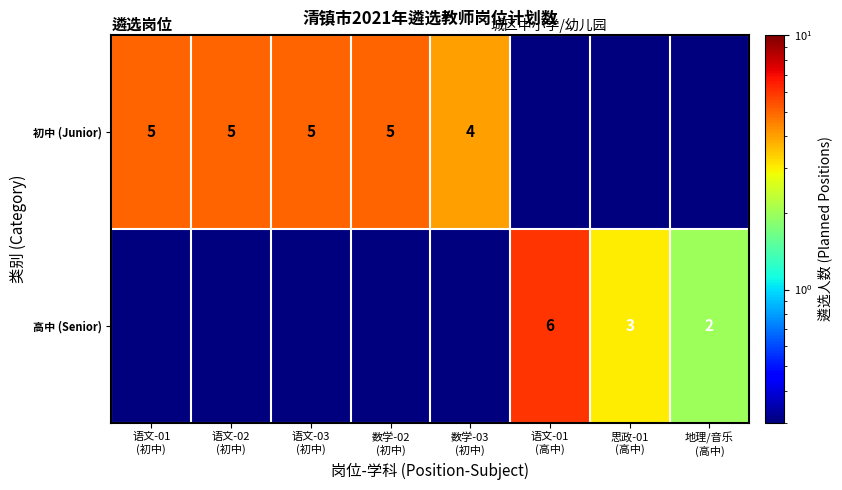

What is the difference between the highest and lowest values at 数学-02
(初中)?

4.7